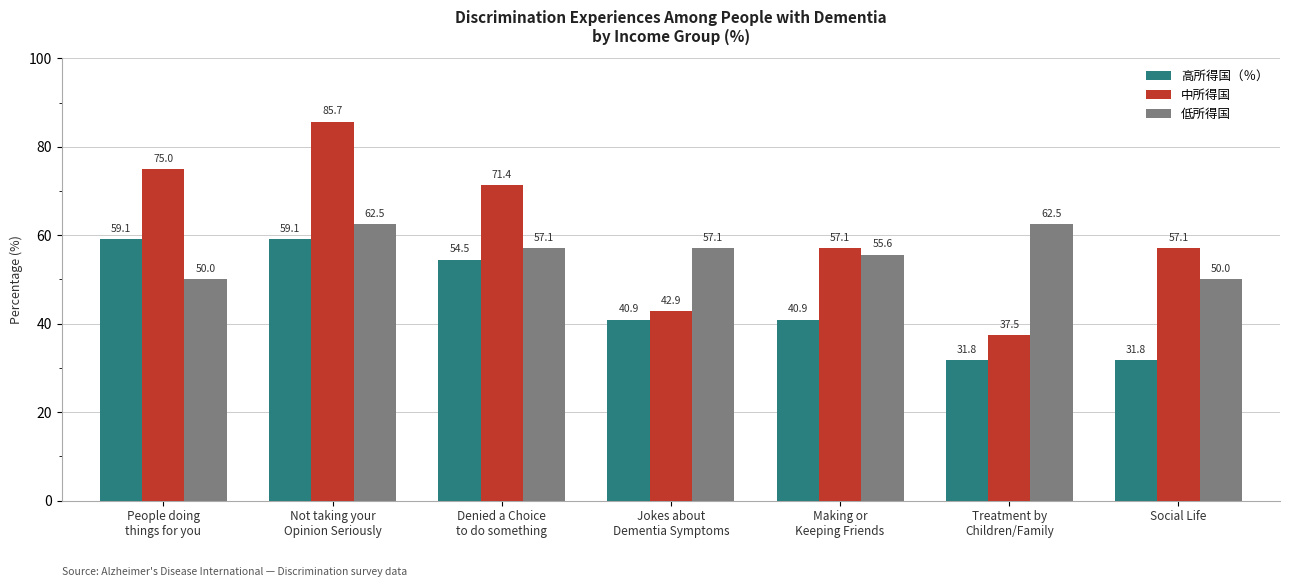

What position from the left is Making or
Keeping Friends?

5